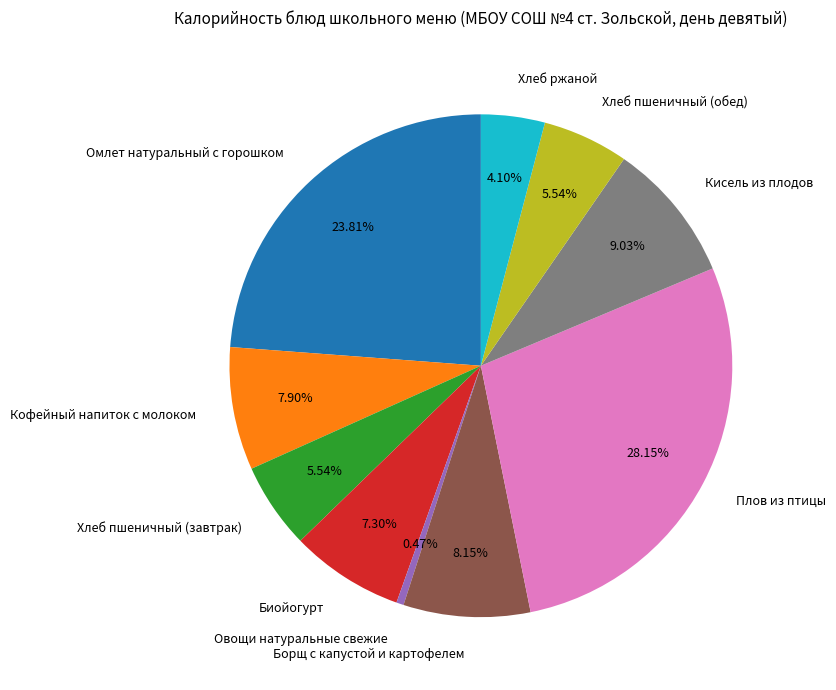

Which category has the biggest portion of the pie?

Плов из птицы